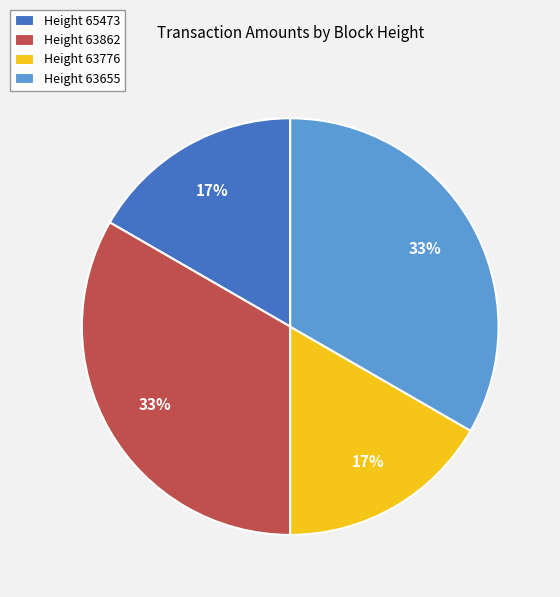

To the nearest percent, what is the average slice percentage?

25%